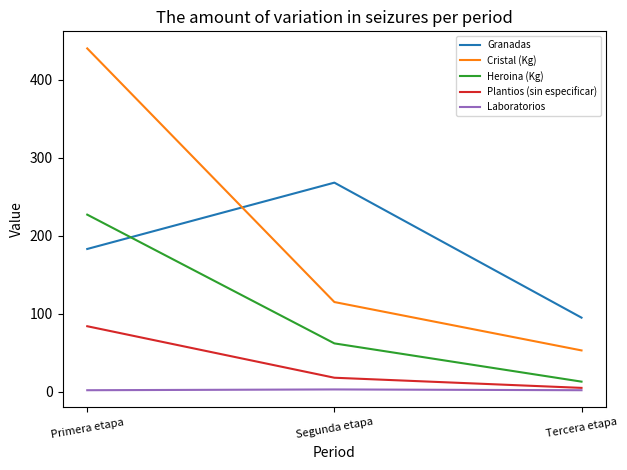

True or false: Plantios (sin especificar) has a value of 18 at Segunda etapa.

True